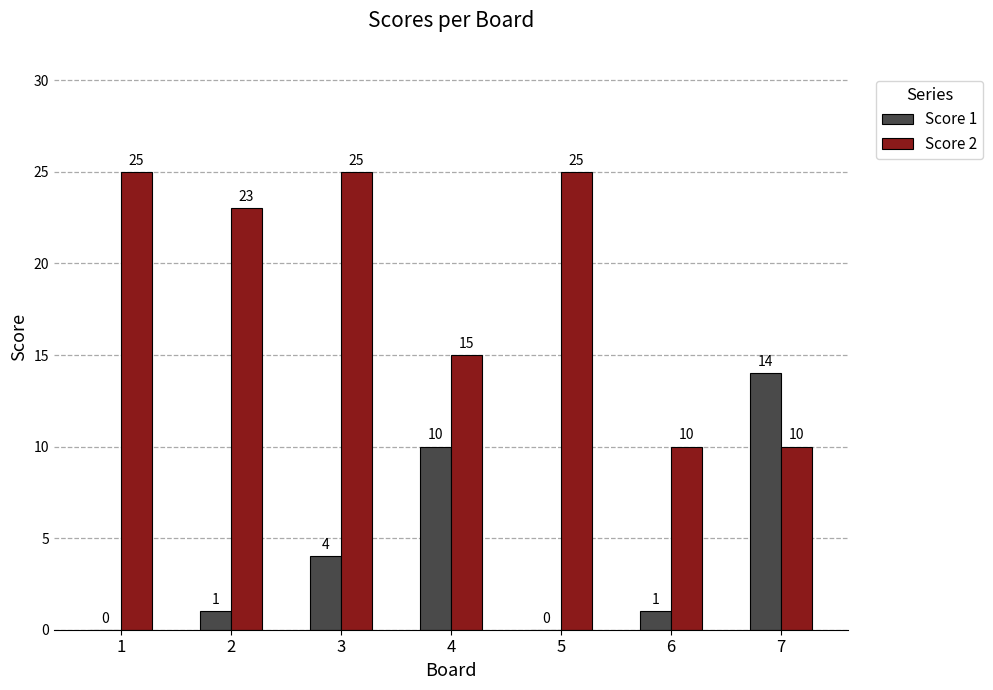

What is the sum of all Score 2 values?

133